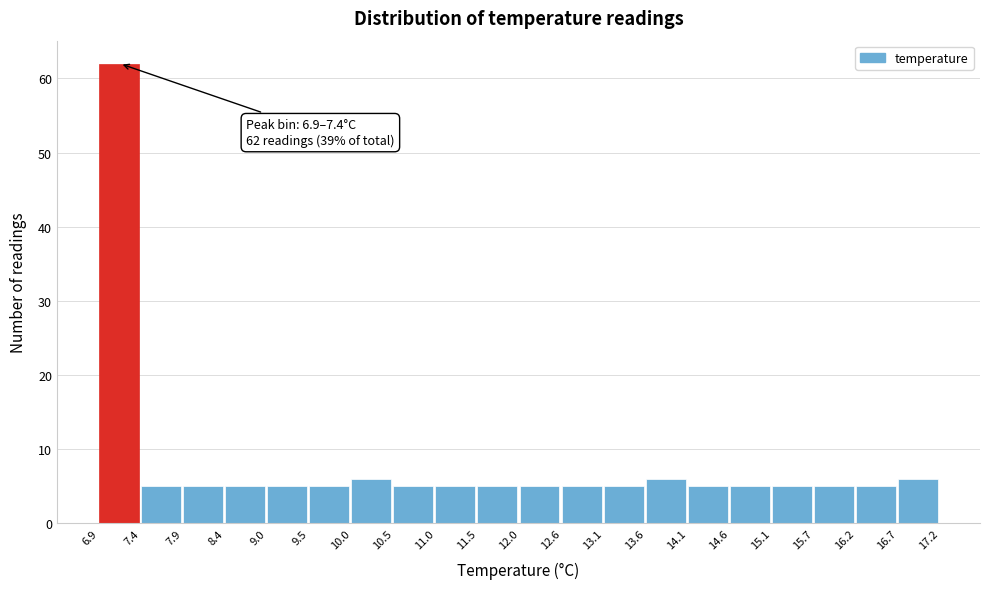

Over which range of the x-axis is the bar tallest?

6.9 to 7.4